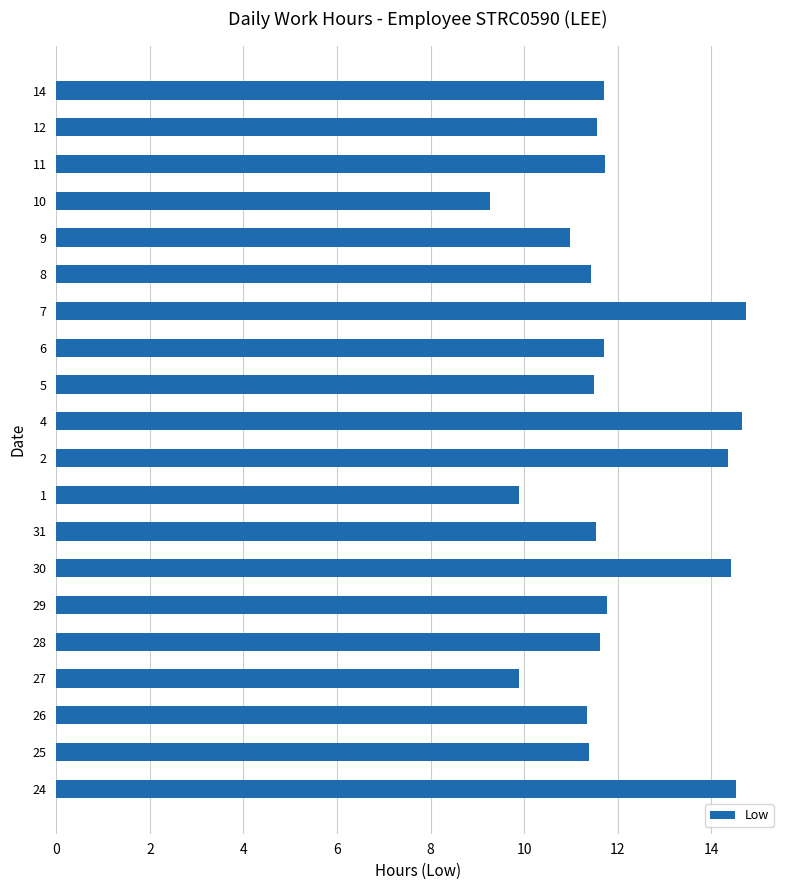

How many data points does each series have?

20